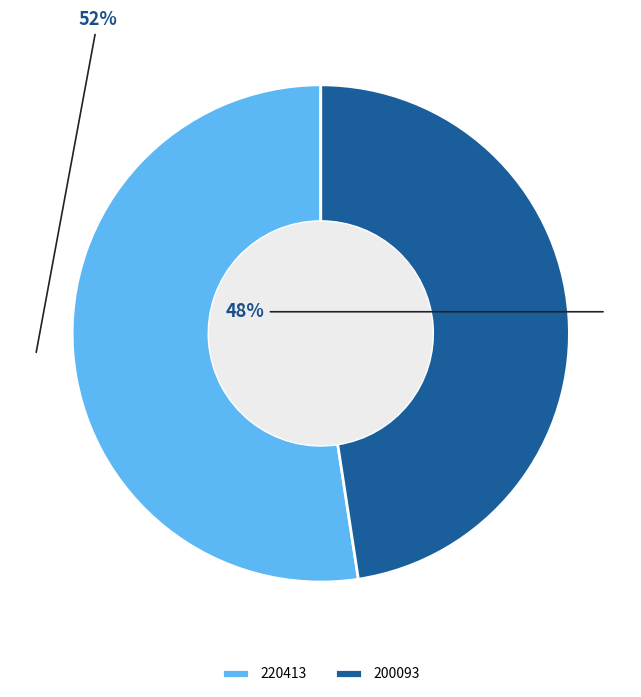

Approximately how many times larger is the value at 200093 compared to 220413?

0.9